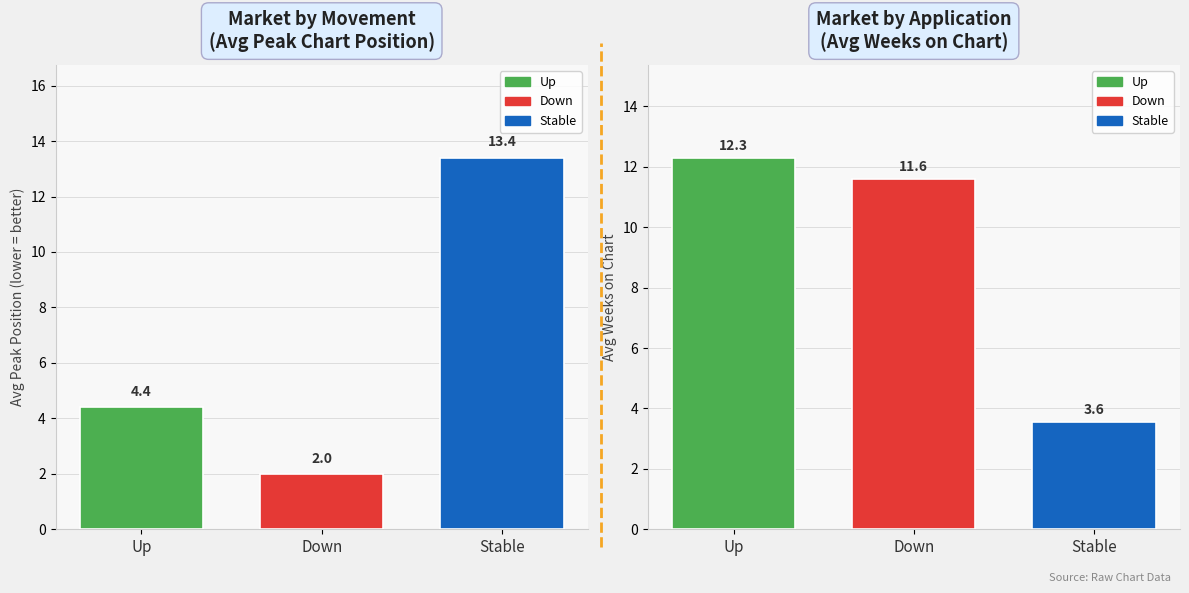

What position from the left is up?

1